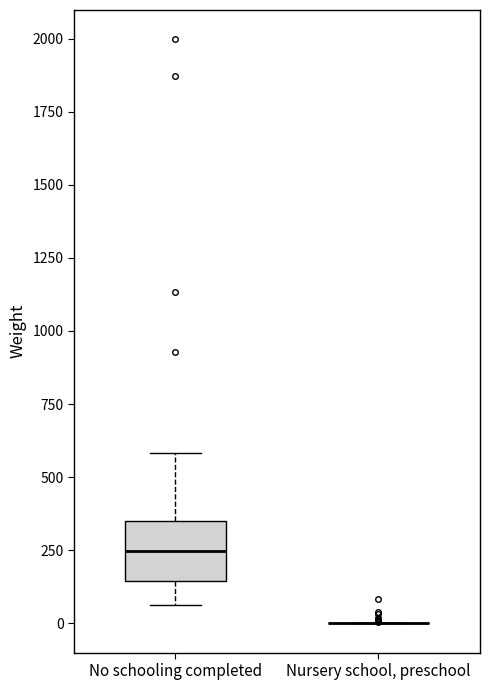

Where does the lower whisker of the box for No schooling completed end on the y-axis? The values are not printed on the chart, so give them approximately, as read against the axis.

50